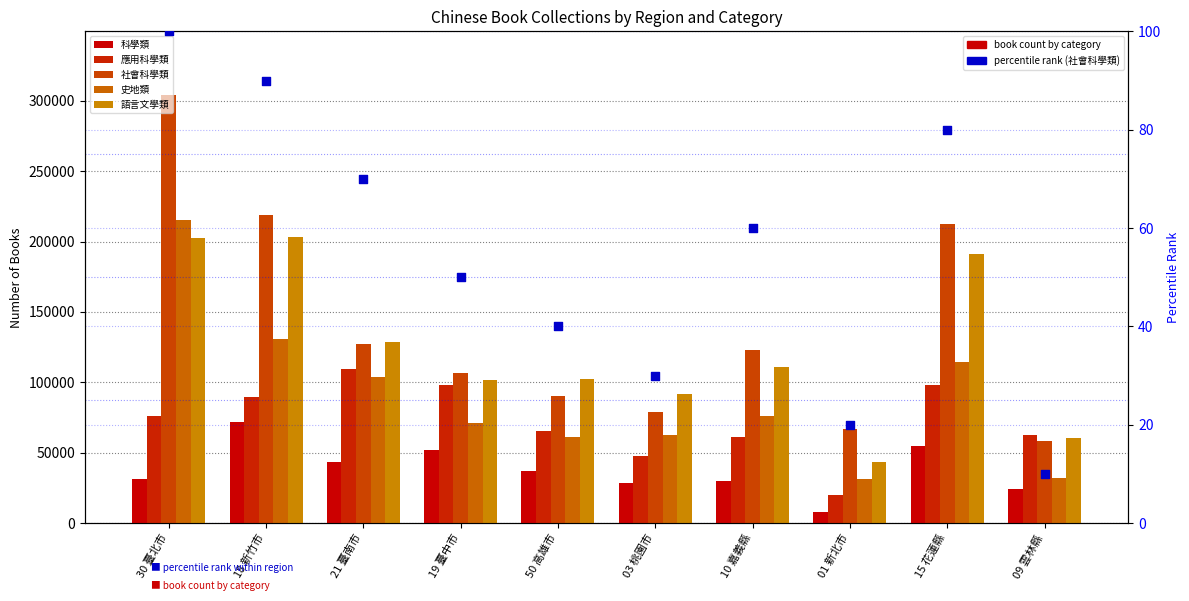

Is the value of percentile rank within region at 21 臺南市 greater than the value of 史地類 at 50 高雄市?

No